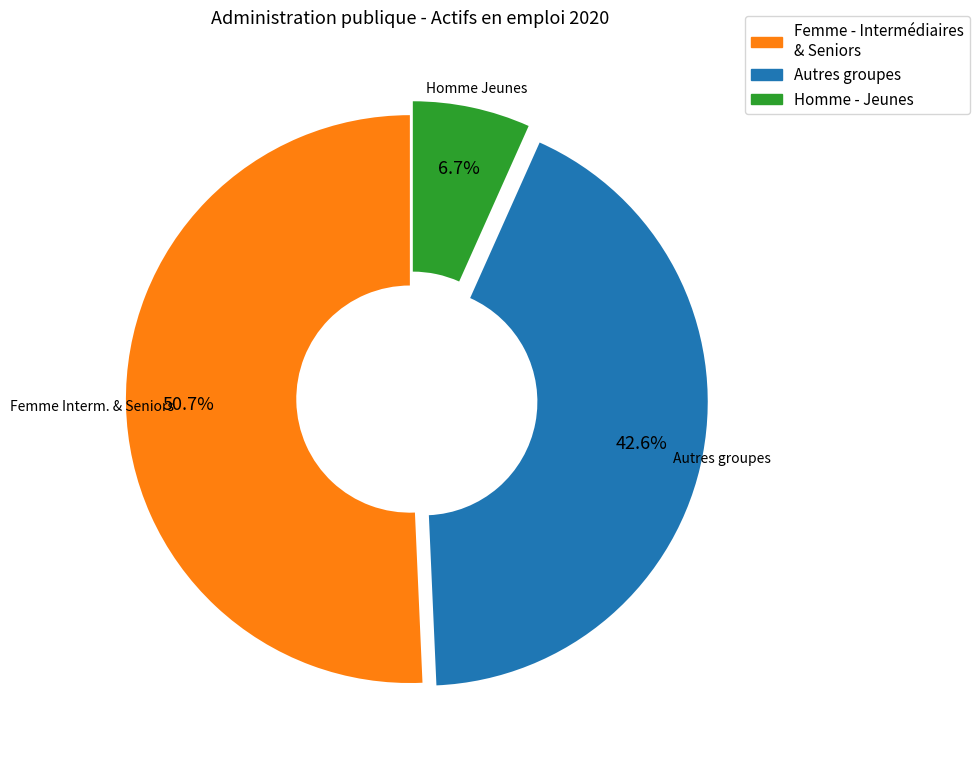

Is there a majority slice in this chart?

Yes